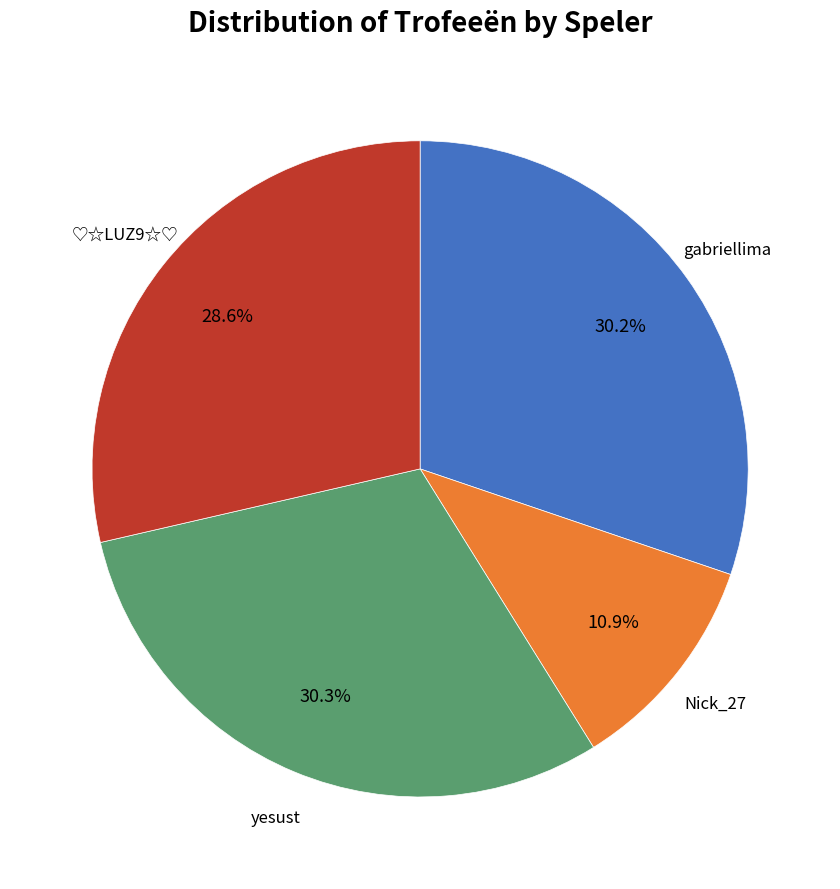

Is there any slice that represents more than half of the pie?

No